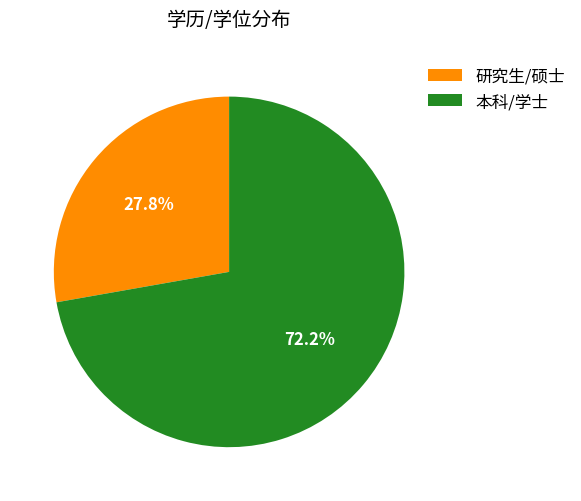

Rank the categories by value from highest to lowest.

本科/学士, 研究生/硕士